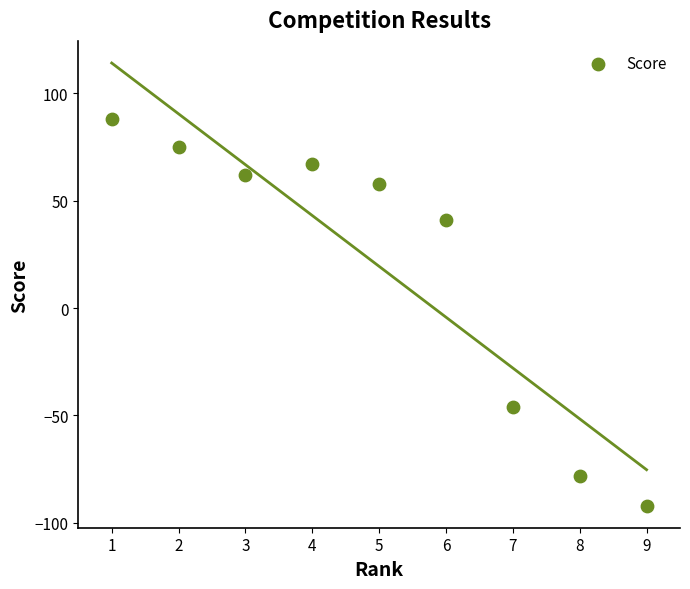

What is the range of X values (max minus min)?

8